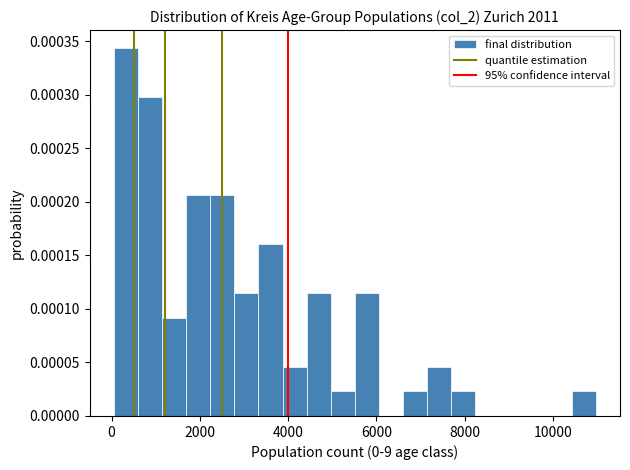

Read against the x-axis, roughly where is the centre of the tallest bar?

400